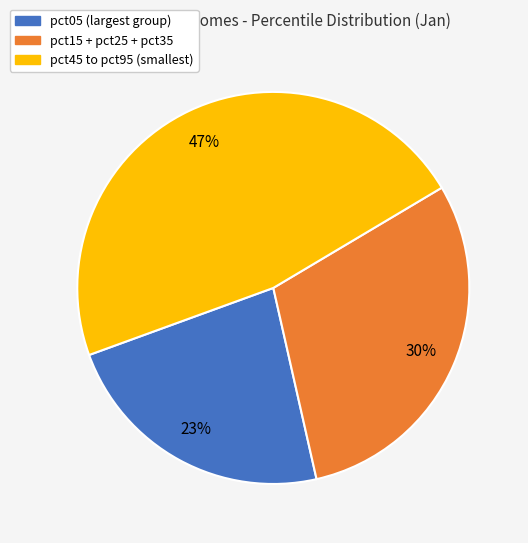

Is there any slice that represents more than half of the pie?

No